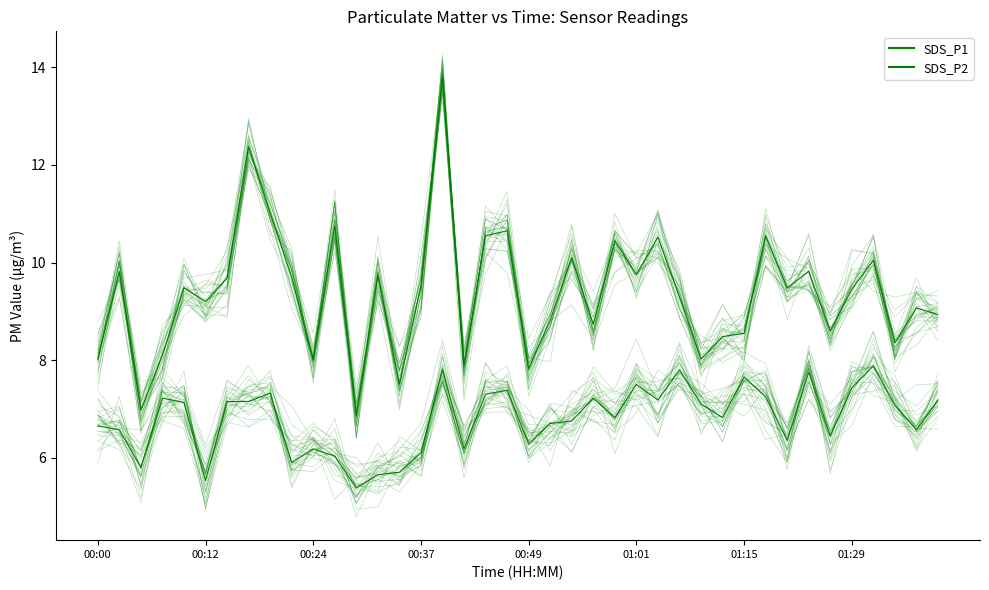

What is the total value across all series at 31?

17.7